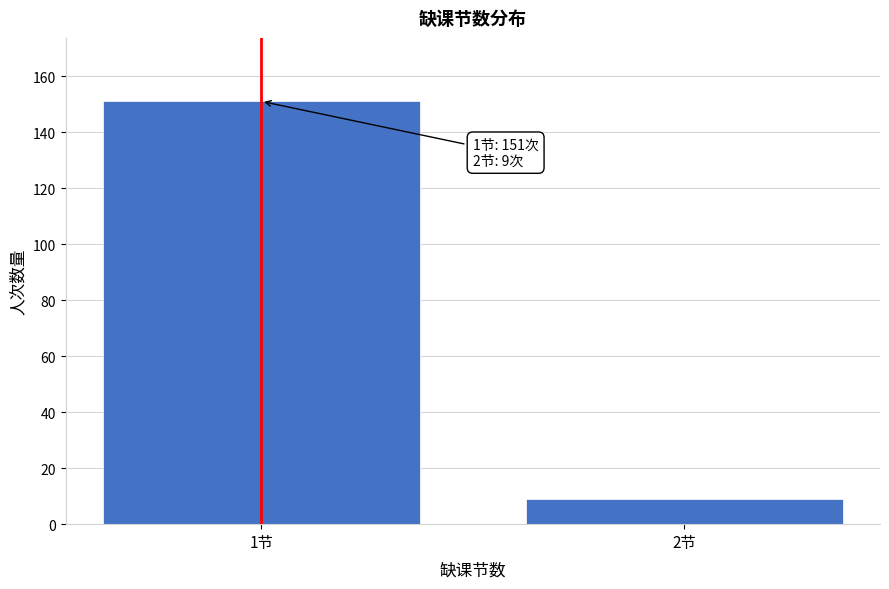

Reading left to right, list all the values displayed in this chart.

1节=151	2节=9